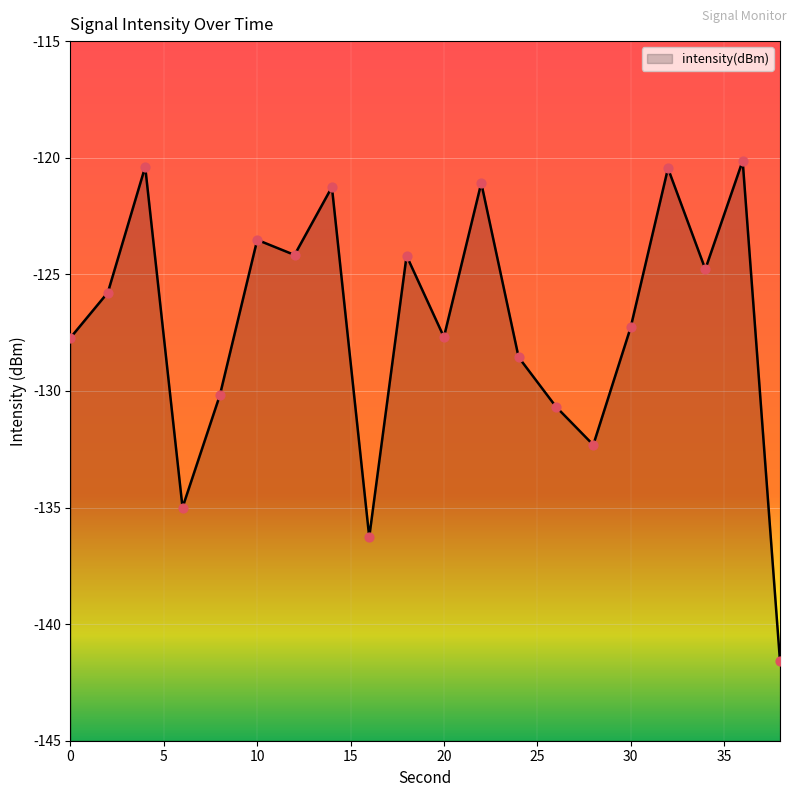

Between 12 and 18, which is larger?

12